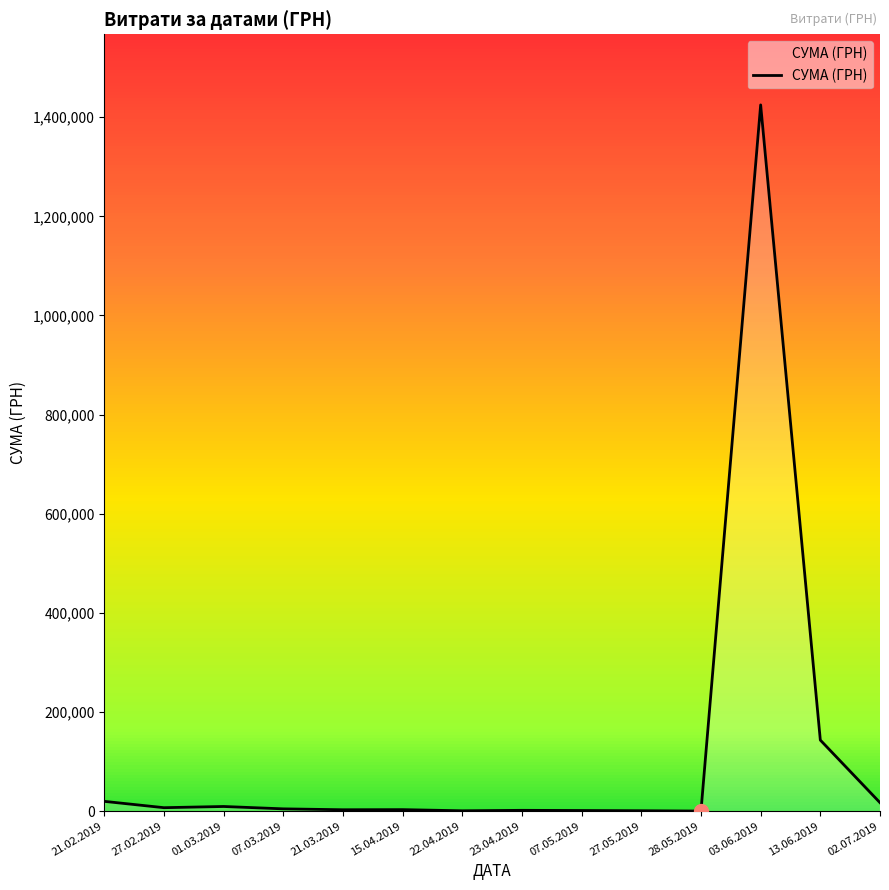

Is it true that the value at 03.06.2019 is 1424874.7?

True